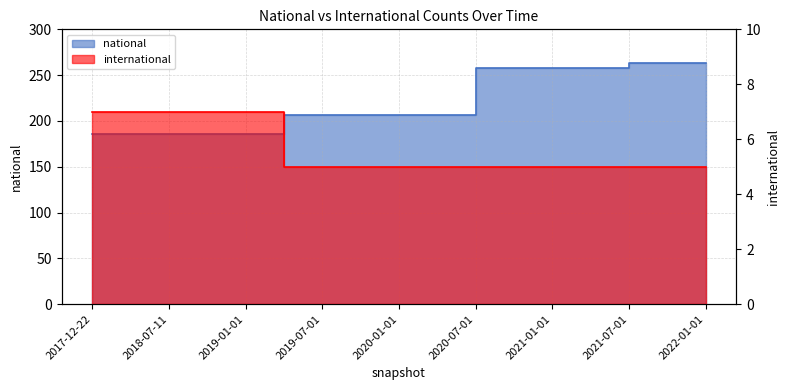

What is the approximate value of national at 2019-07-01?

207